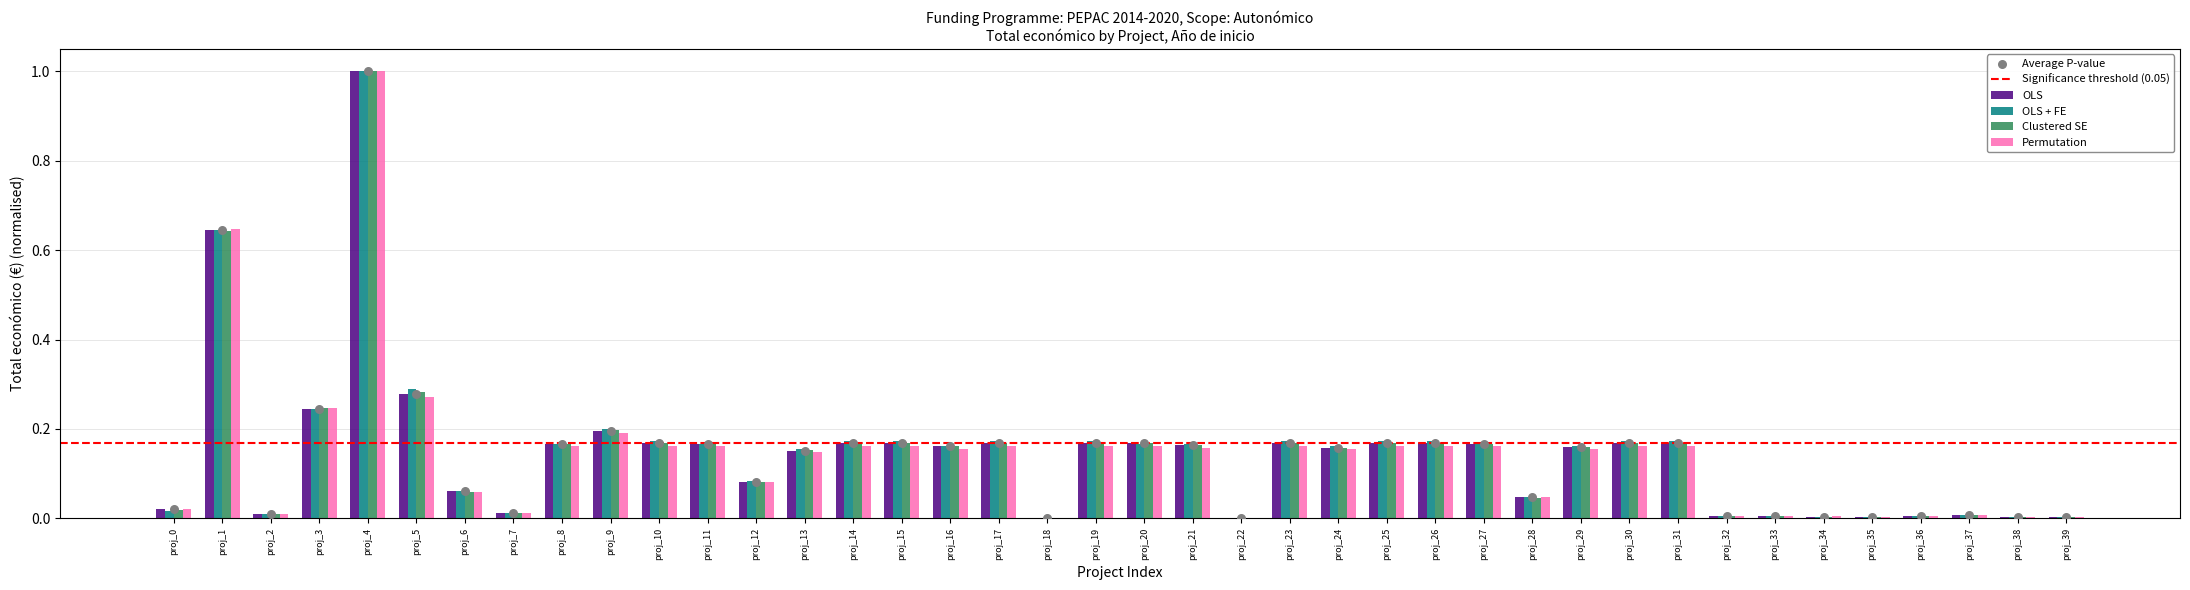

The value of OLS at proj_18 is 0.0. True or false?

True